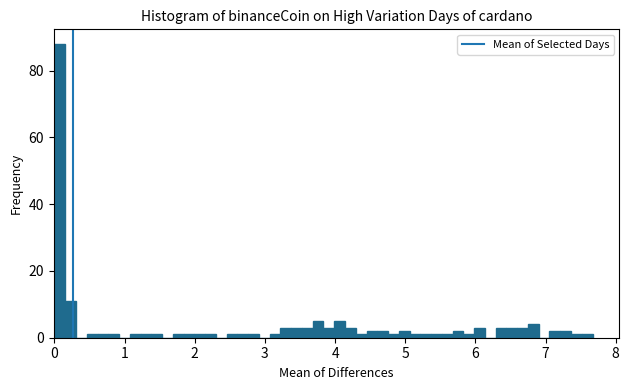

Read against the x-axis, roughly where is the centre of the tallest bar?

0.1